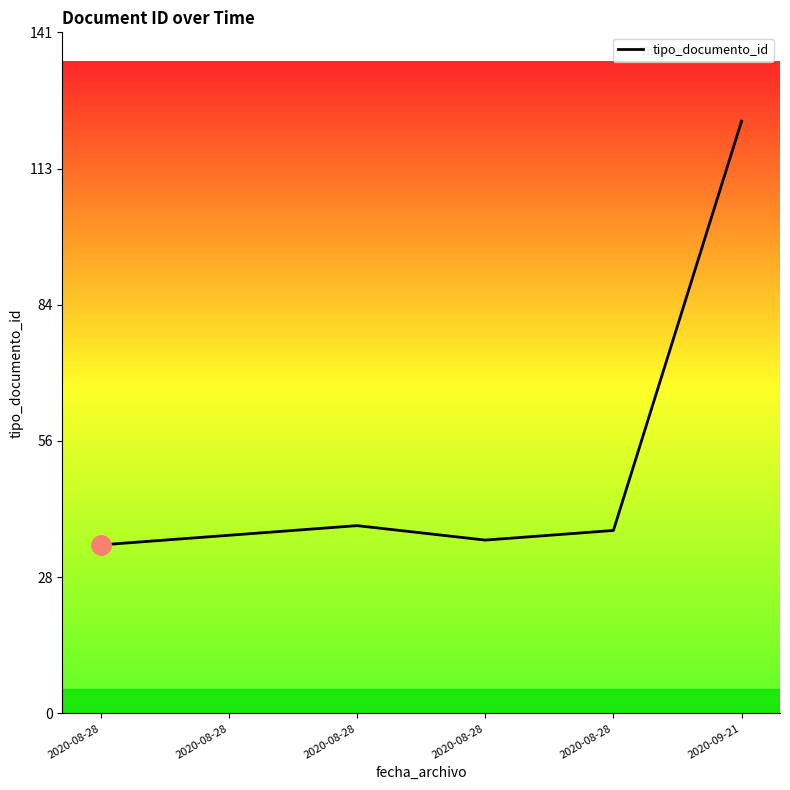

Rank the categories by value from lowest to highest.

2020-08-28, 2020-08-28, 2020-08-28, 2020-08-28, 2020-08-28, 2020-09-21